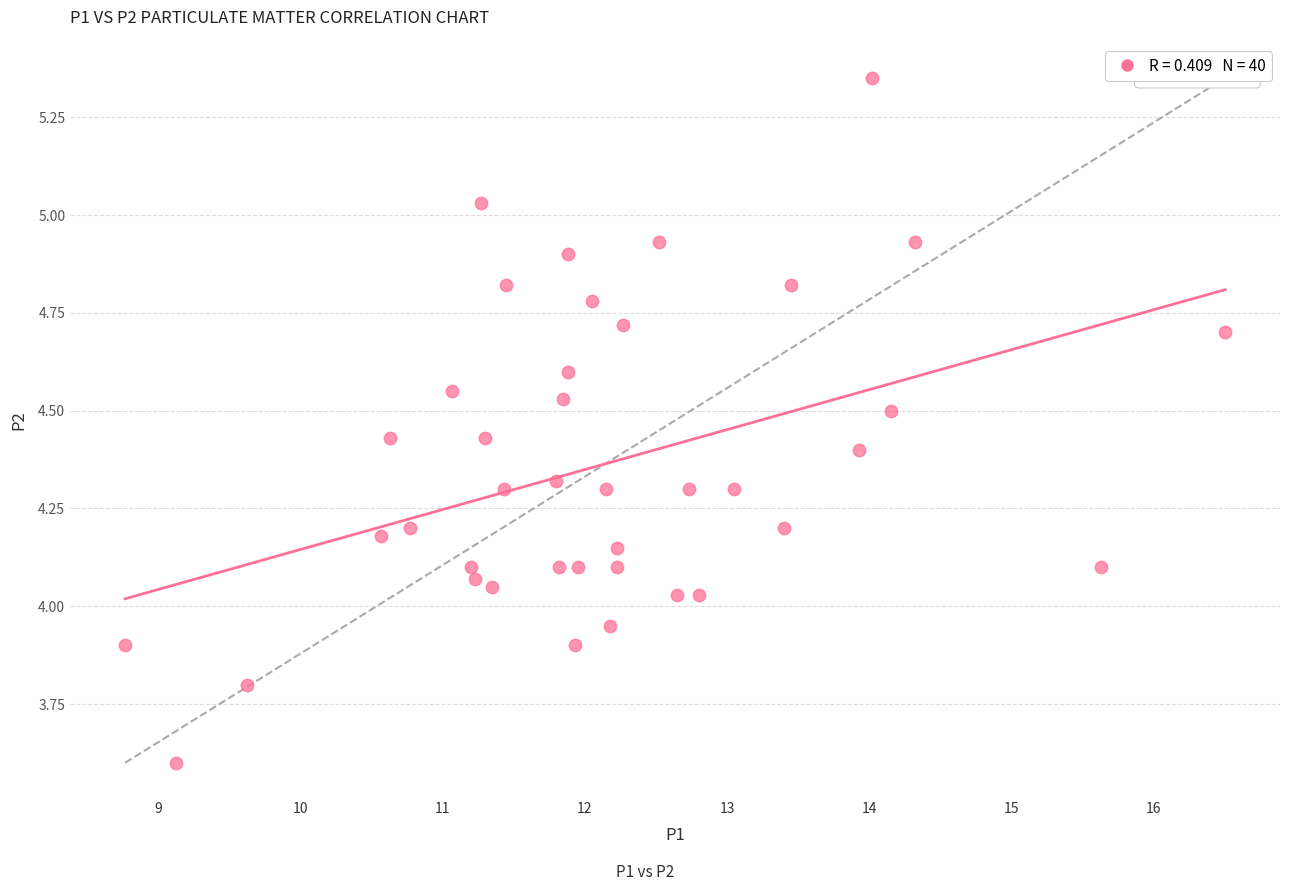

What is the range of X values (max minus min)?

7.7